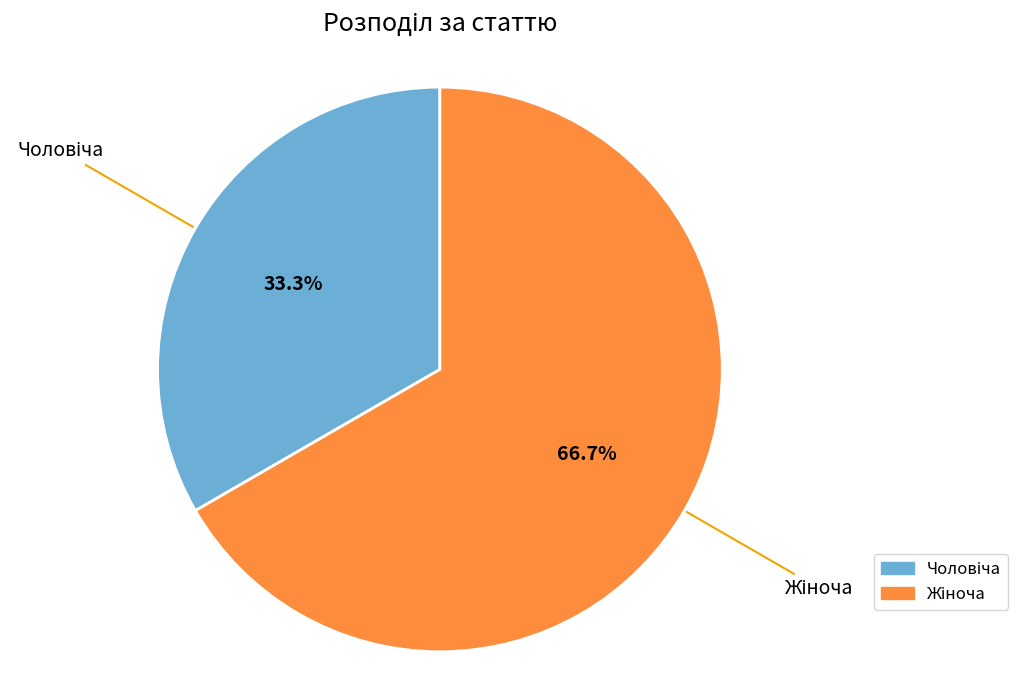

Does any single category account for the majority?

Yes